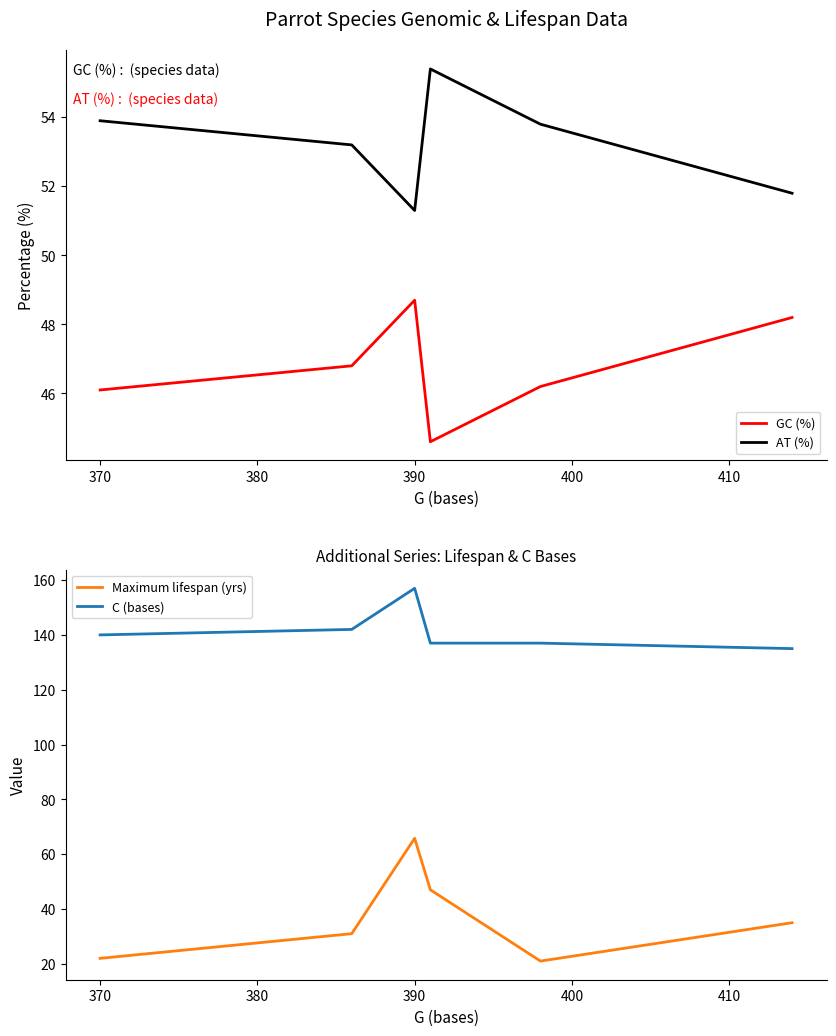

What is the difference between the maximum and minimum values in the Maximum lifespan (yrs) series?

44.8